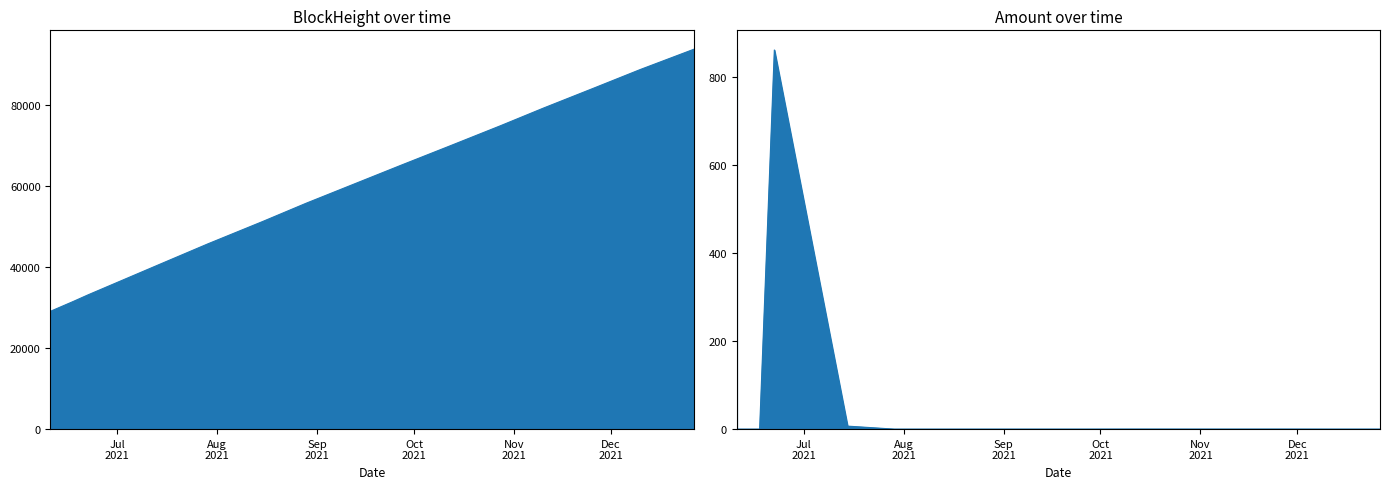

The value of Amount at 2021-11-10 01:54:00 is 0.1. True or false?

True